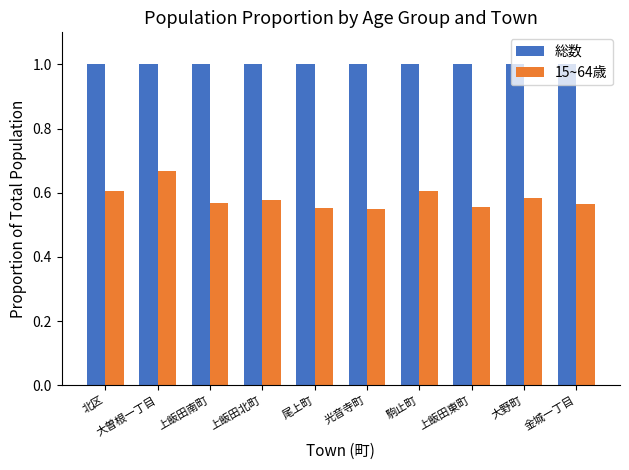

What is the minimum value for 総数?

1.0